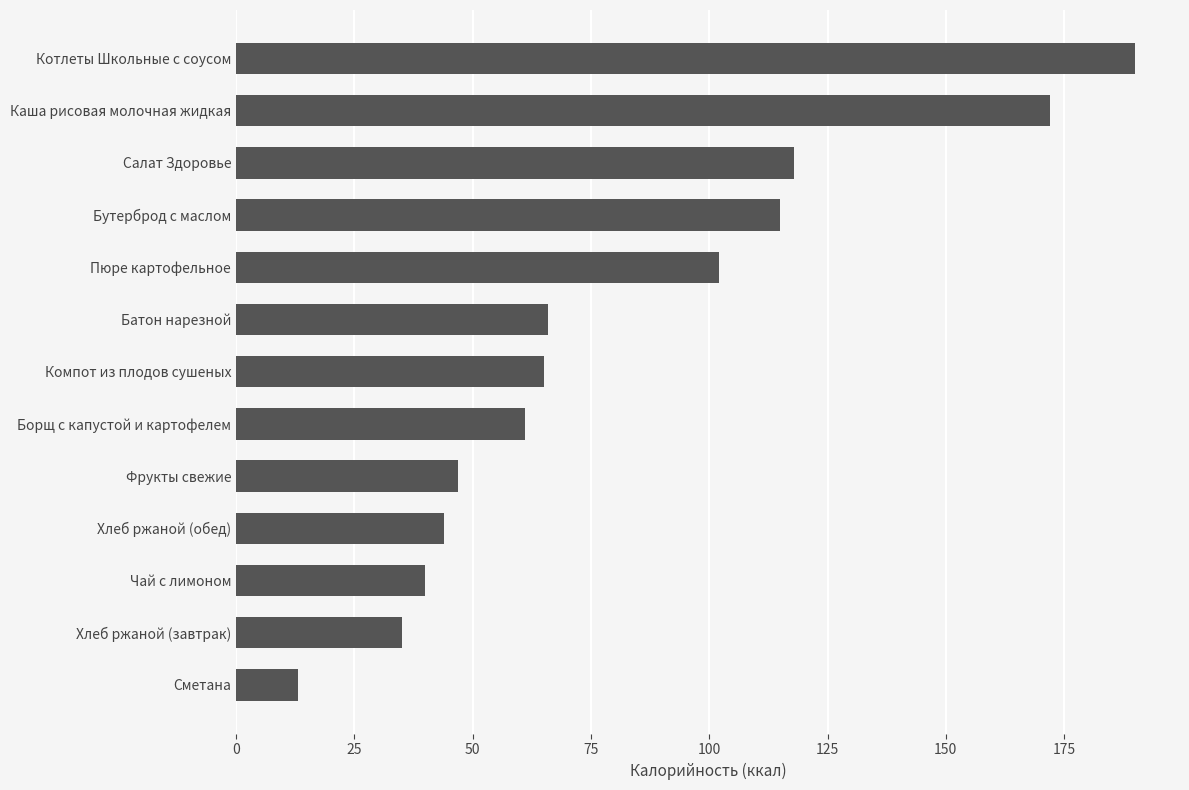

Reading bottom to top, list all the values displayed in this chart.

Сметана=13	Хлеб ржаной (завтрак)=35	Чай с лимоном=40	Хлеб ржаной (обед)=44	Фрукты свежие=47	Борщ с капустой и картофелем=61	Компот из плодов сушеных=65	Батон нарезной=66	Пюре картофельное=102	Бутерброд с маслом=115	Салат Здоровье=118	Каша рисовая молочная жидкая=172	Котлеты Школьные с соусом=190